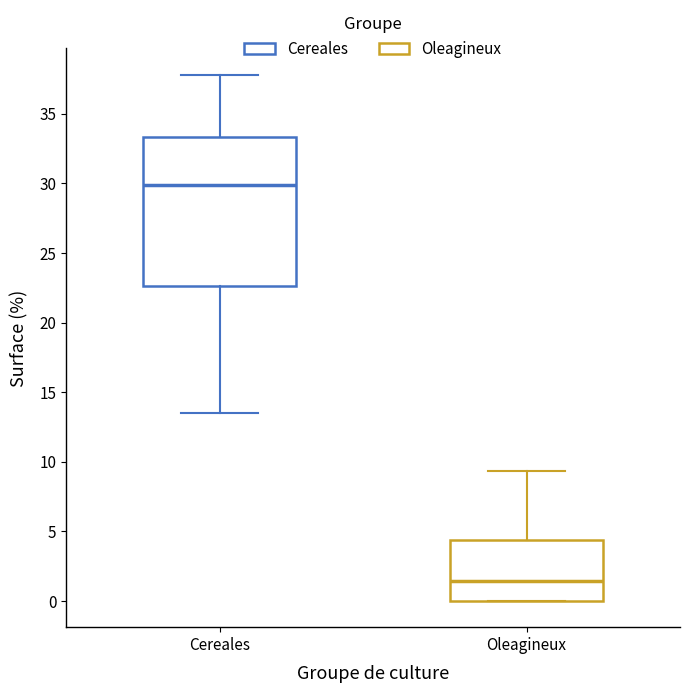

Reading left to right, transcribe this box plot: for each box, give where its median line is, the range the box spans, and where its two whiskers end, as read against the y-axis. The values are not printed on the chart, so give them approximately, as read against the axis.

Cereales: median 30.0, box 22.5 to 33.5, whiskers 13.5 to 38.0
Oleagineux: median 1.5, box 0.0 to 4.5, whiskers 0.0 to 9.5